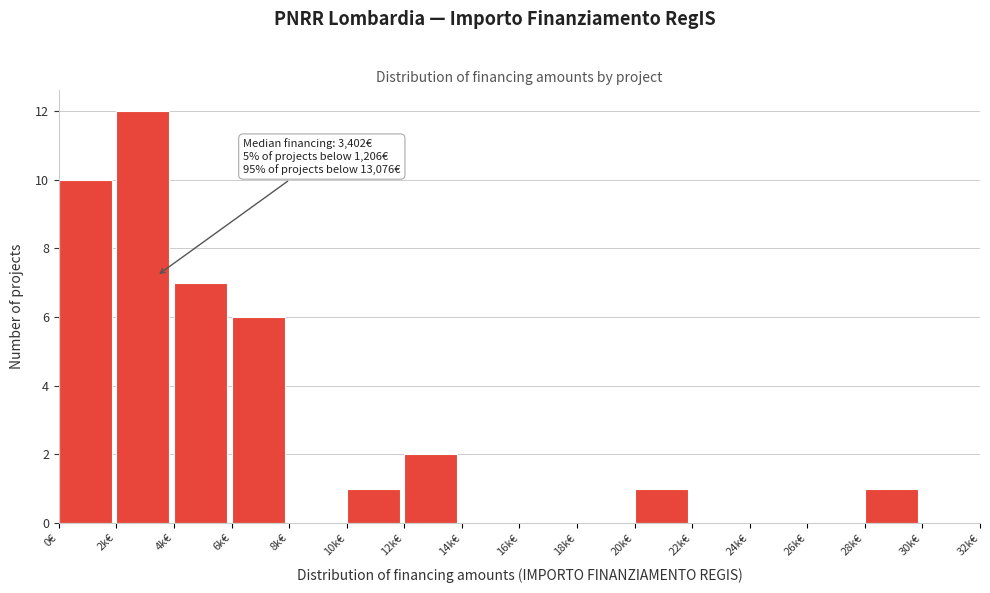

Reading right to left, what are all the values shown in this chart?

30k€=0	28k€=1	26k€=0	24k€=0	22k€=0	20k€=1	18k€=0	16k€=0	14k€=0	12k€=2	10k€=1	8k€=0	6k€=6	4k€=7	2k€=12	0€=10